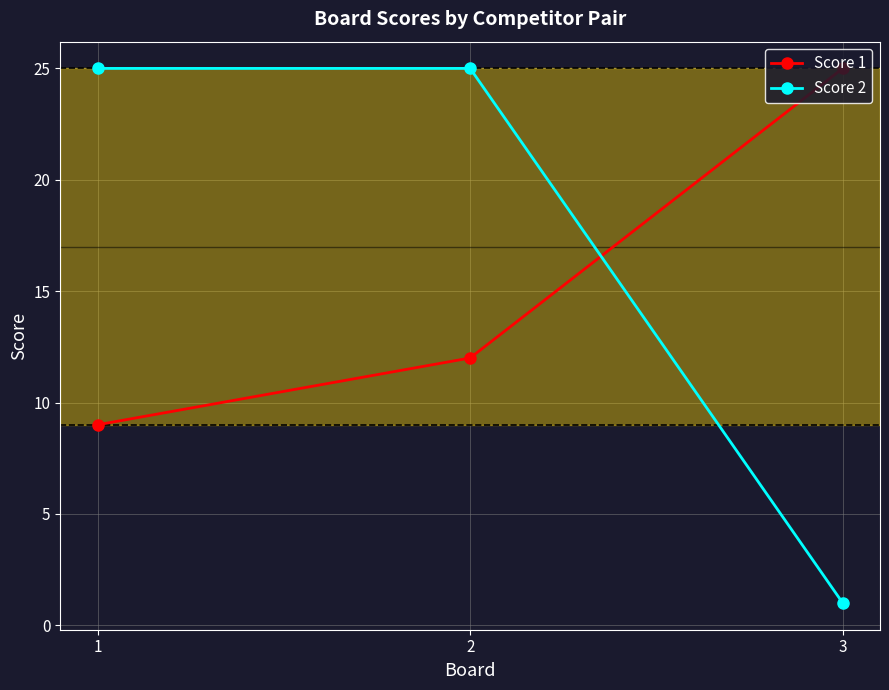

What is the value of the Score 1 point at the 1st from the left?

9